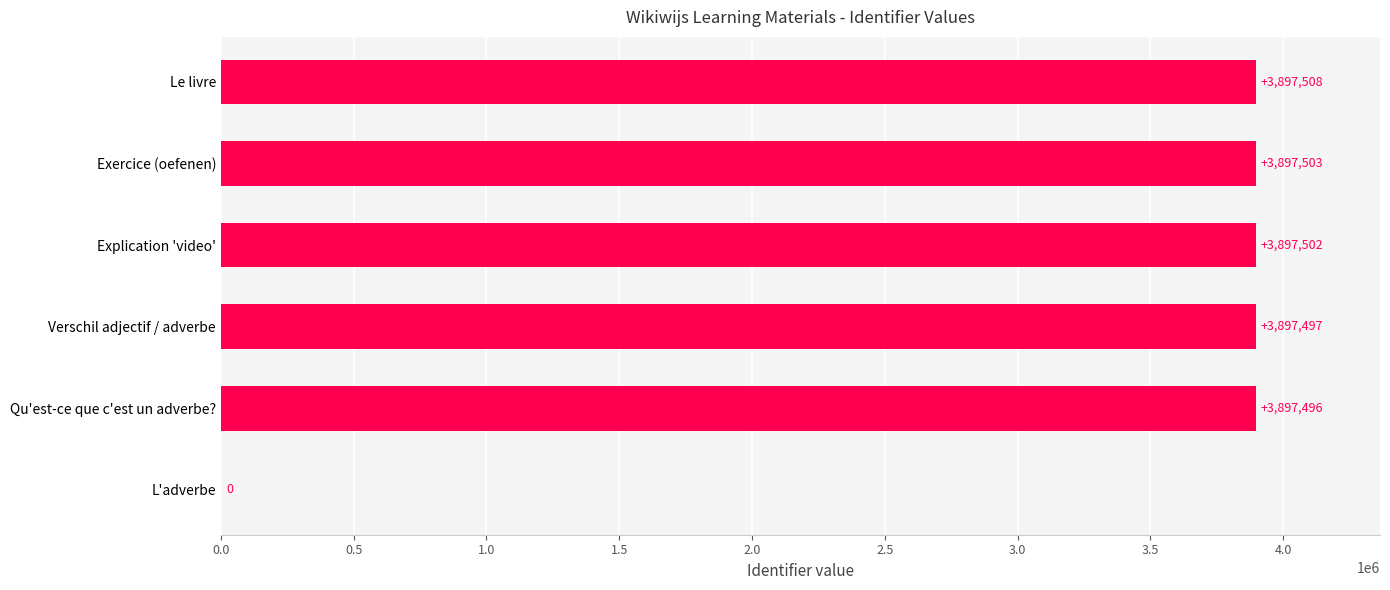

The chart shows a value of 3897508 at Le livre. True or false?

True